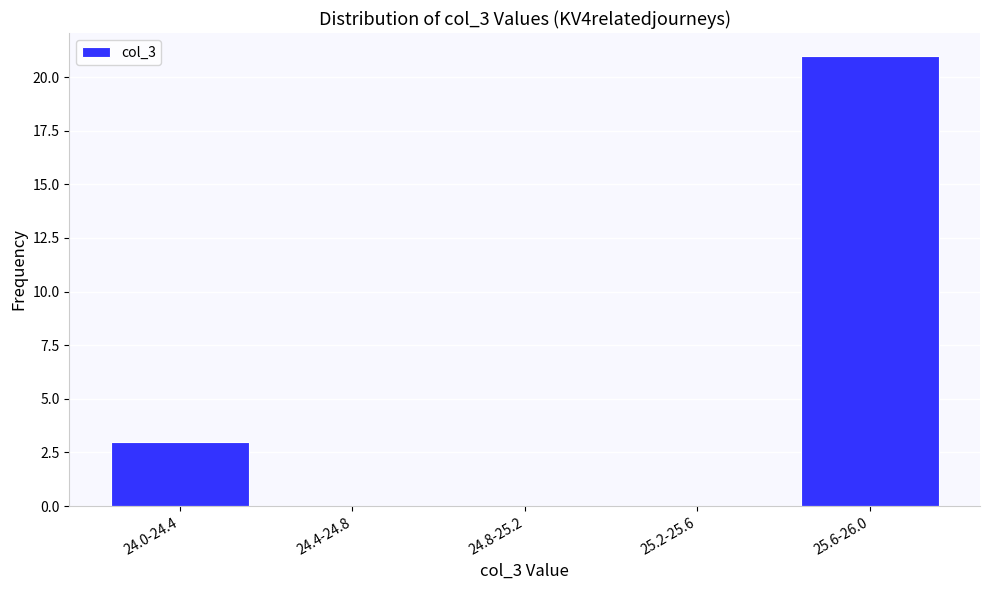

Reading left to right, list all the values displayed in this chart.

24.0-24.4=3	24.4-24.8=0	24.8-25.2=0	25.2-25.6=0	25.6-26.0=21